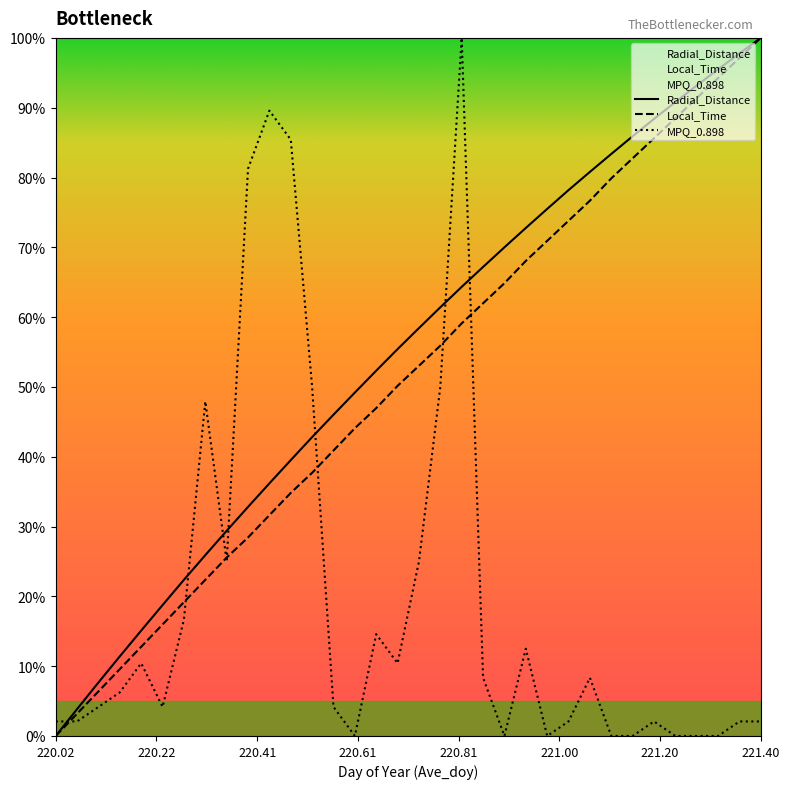

Which category has the highest value in the Radial_Distance series?

221.40